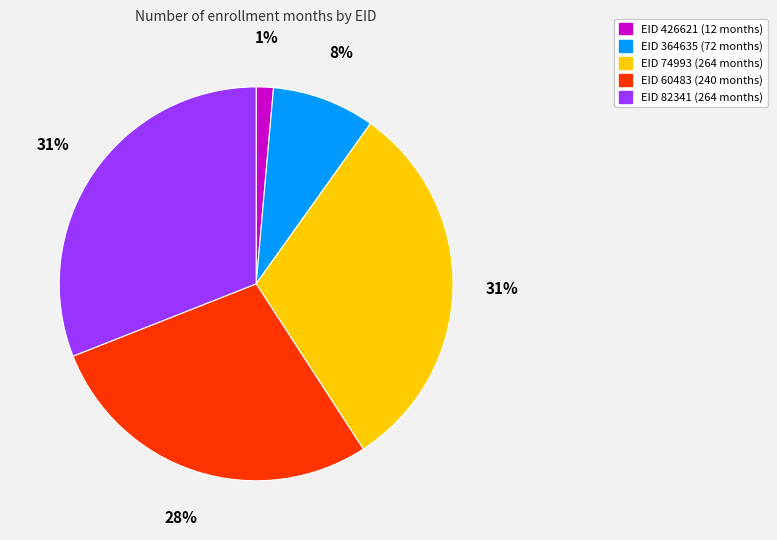

Count the number of slices in the pie.

5